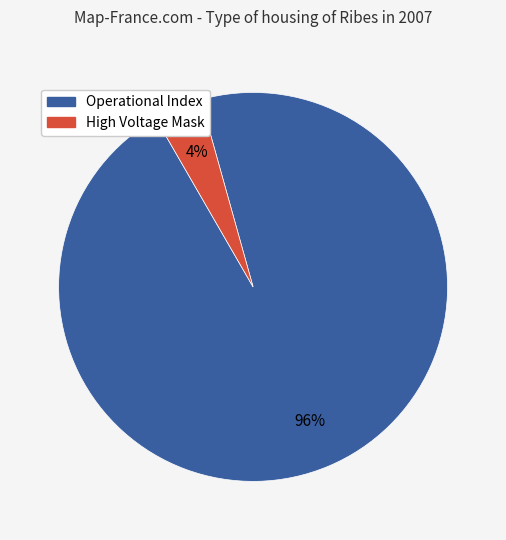

To the nearest percent, what is the average slice percentage?

50%